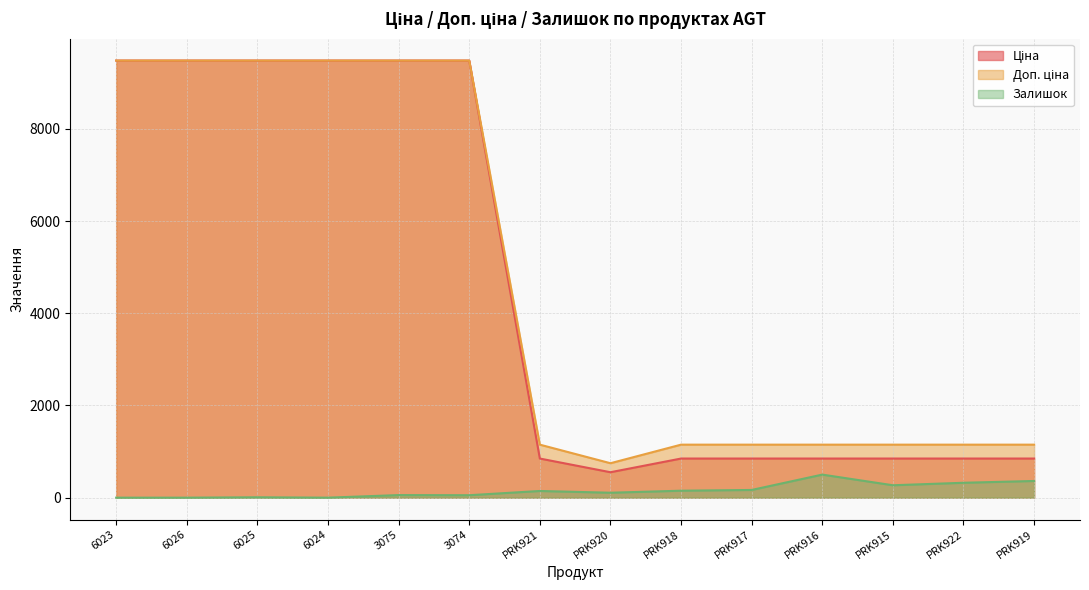

Reading left to right, extract all data points from this chart.

Ціна: 9480.1	9480.1	9480.1	9480.1	9480.1	9480.1	848.4	551.5	848.4	848.4	848.4	848.4	848.4	848.4
Доп. ціна: 9480.1	9480.1	9480.1	9480.1	9480.1	9480.1	1149.7	747.0	1149.7	1149.7	1149.7	1149.7	1149.7	1149.7
Залишок: 0.0	0.0	8.0	0.0	56.0	53.0	145.0	107.0	151.0	167.0	500.0	269.0	323.0	362.0